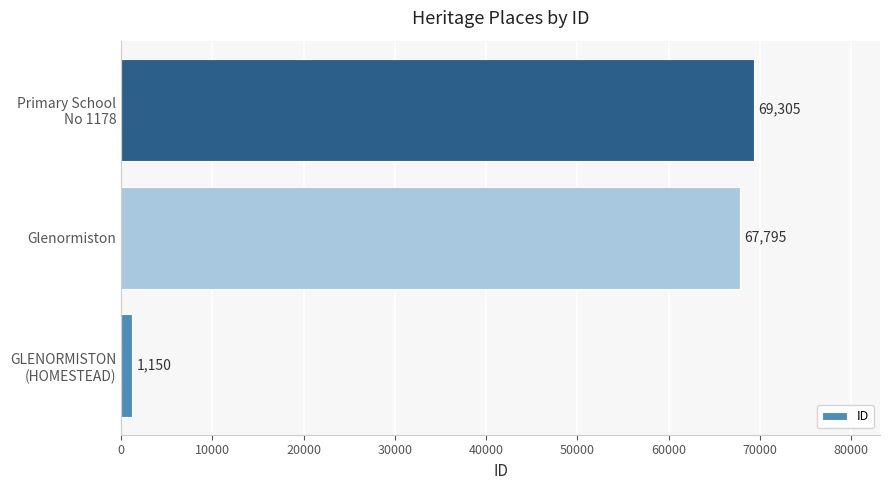

The chart shows a value of 67795 at Glenormiston. True or false?

True